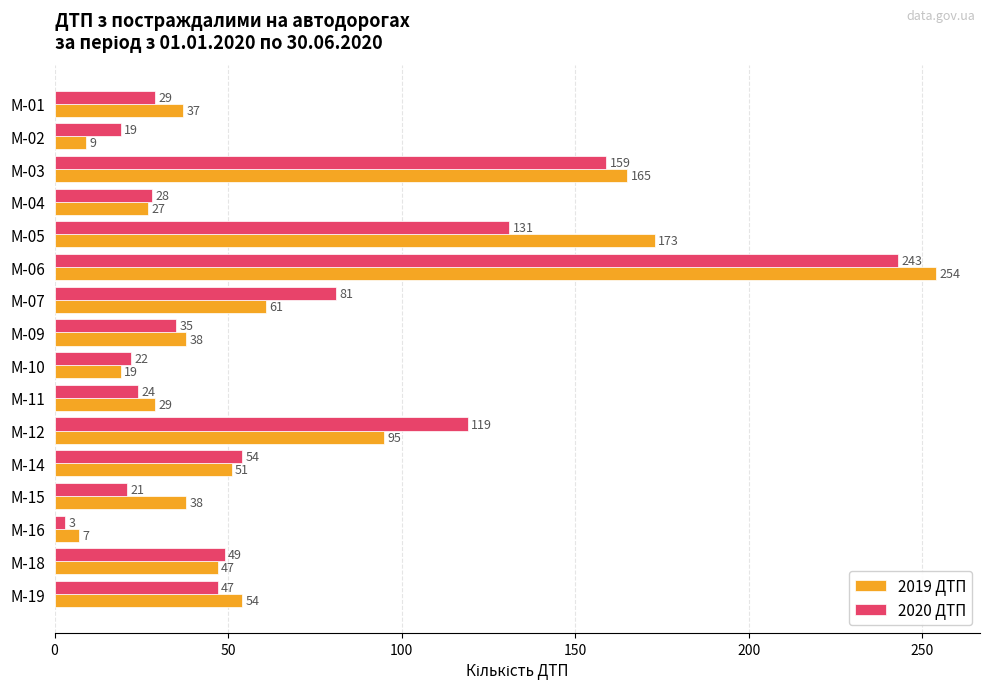

What is the total value across all series at M-14?

105